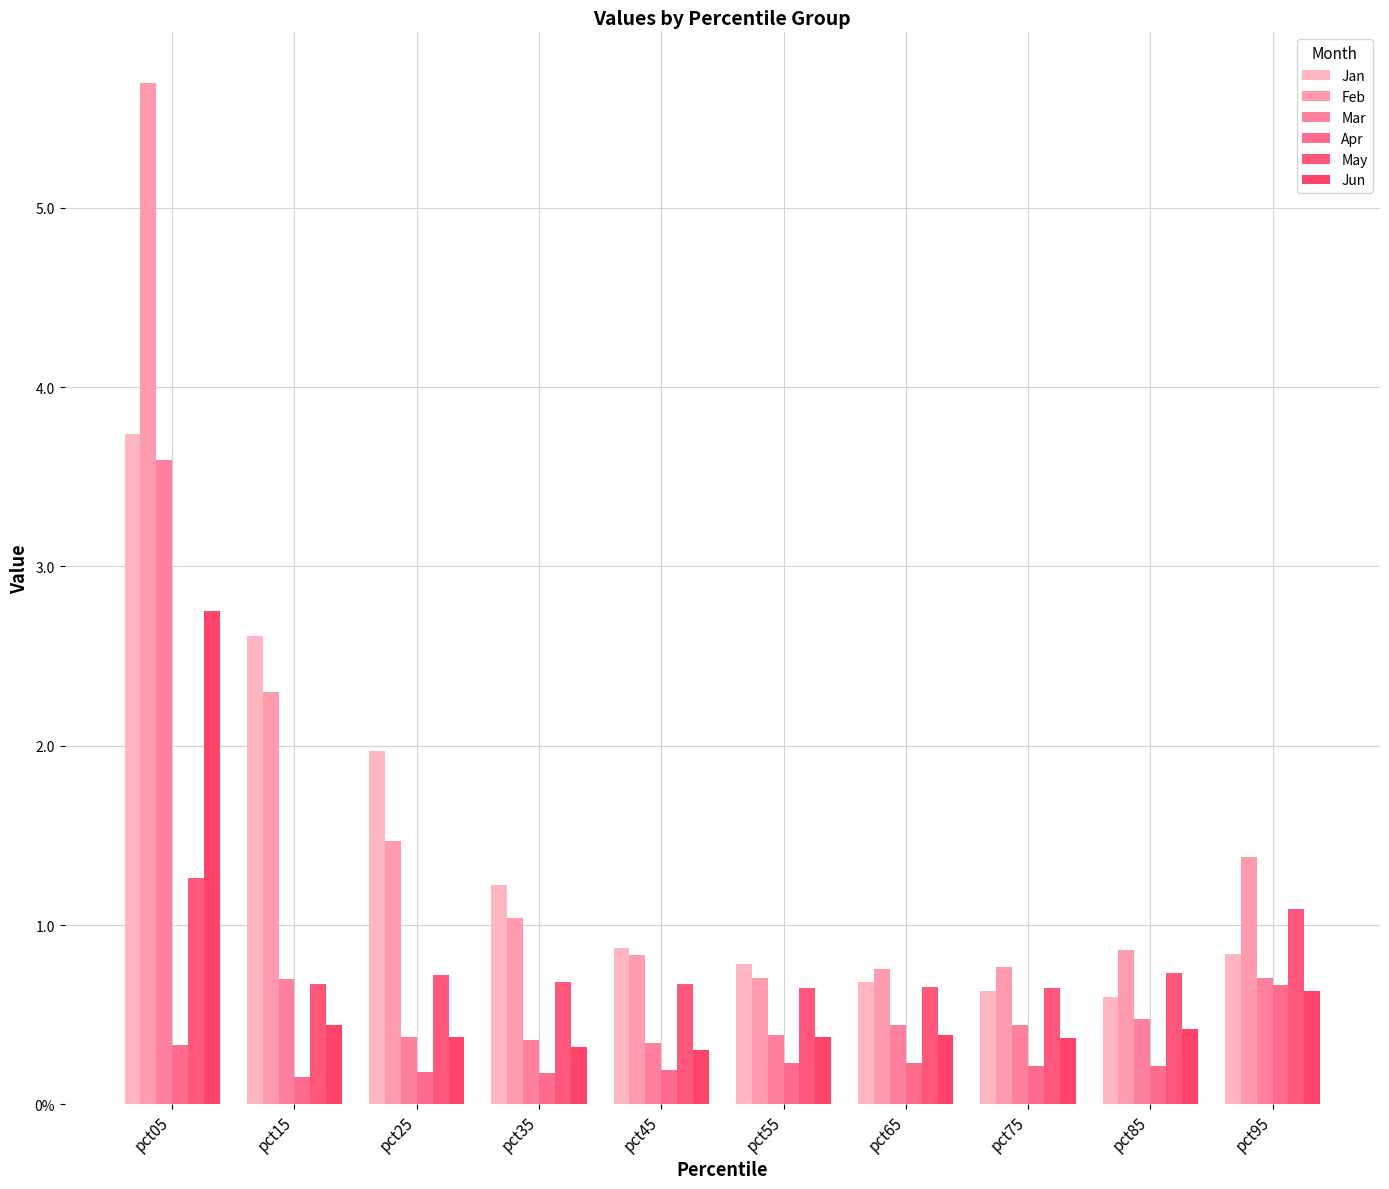

What is the difference between the Mar values at pct35 and pct75?

0.1